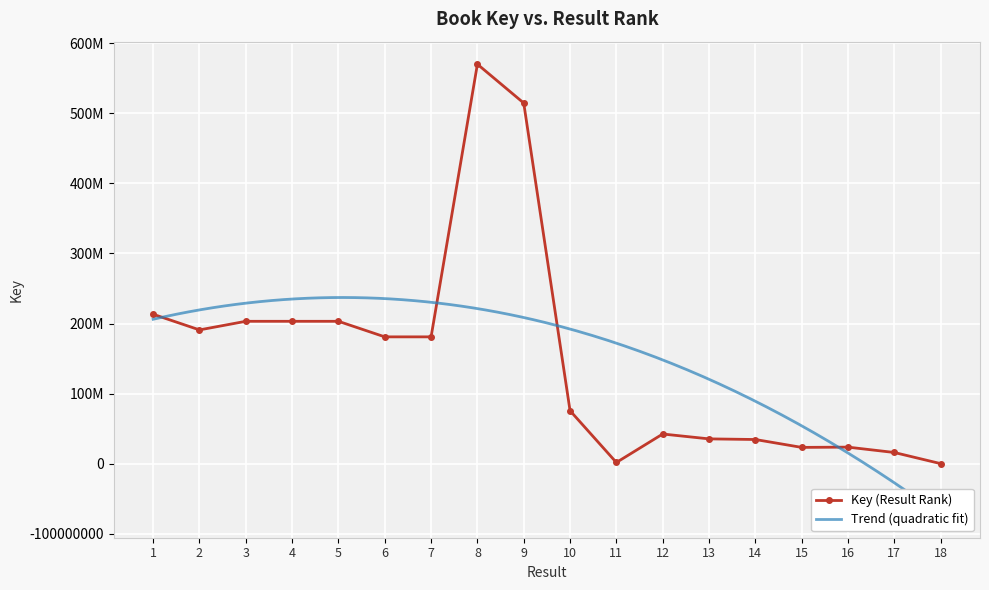

Where is the first local maximum?

3